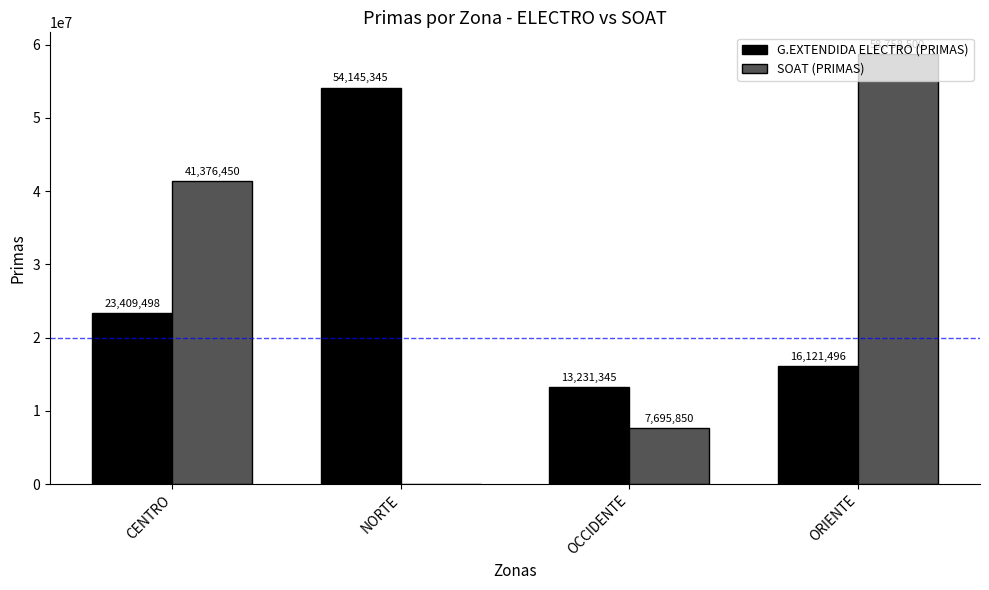

How many SOAT (PRIMAS) values are between 7695850 and 58758500?

3